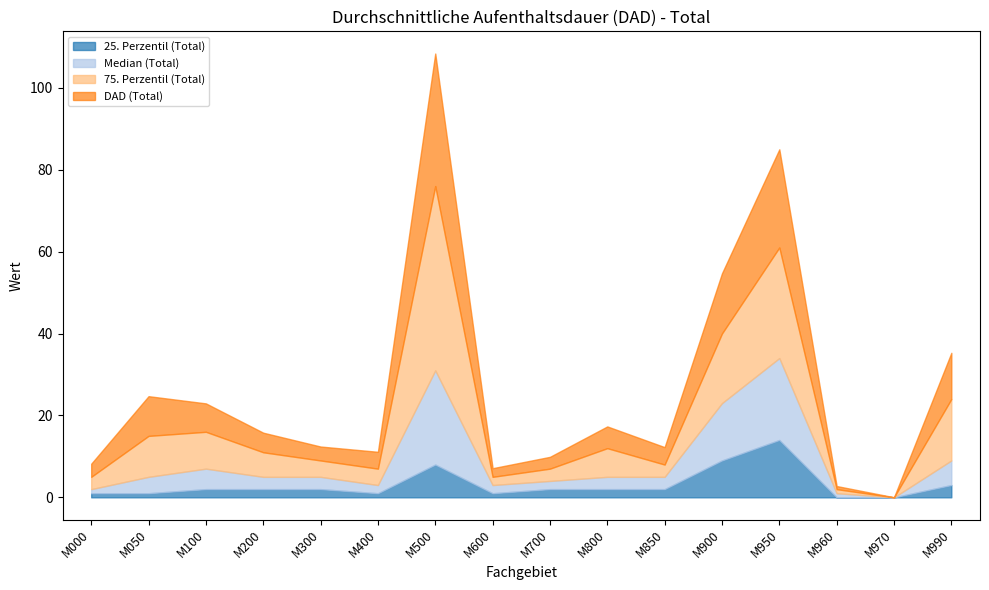

At which category is the sum across all series the highest?

M500